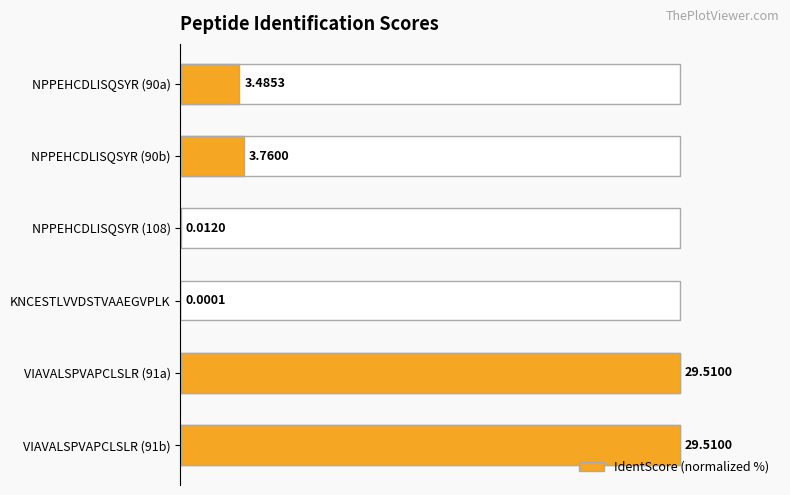

Does the chart contain stacked bars?

No